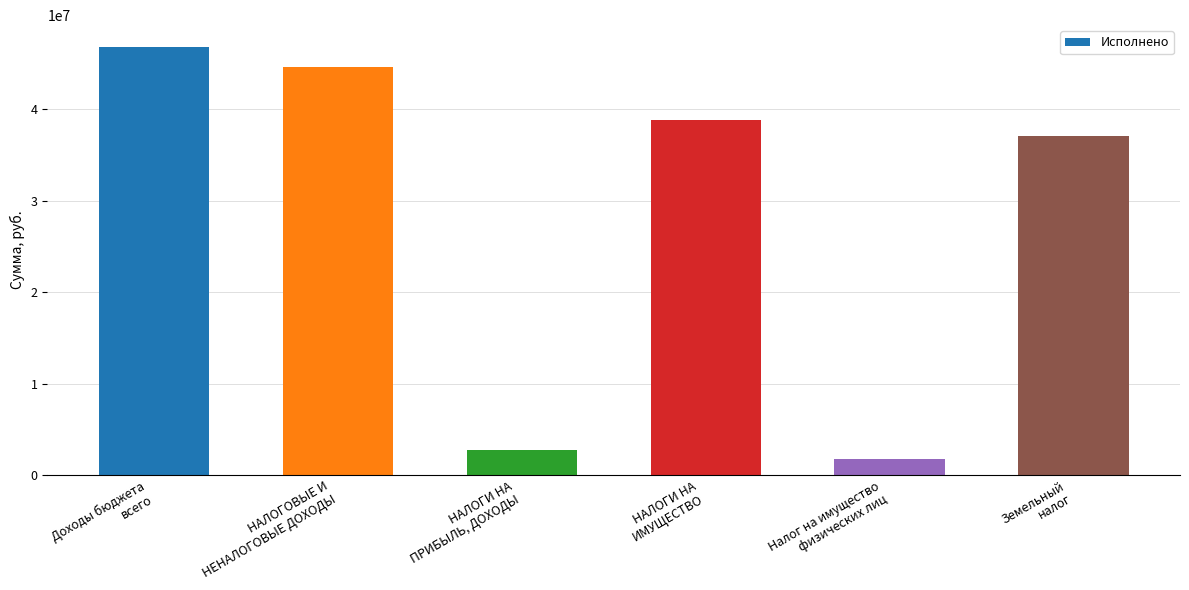

What is the sum of the values at НАЛОГИ НА
ПРИБЫЛЬ, ДОХОДЫ and НАЛОГИ НА
ИМУЩЕСТВО?

41610188.4